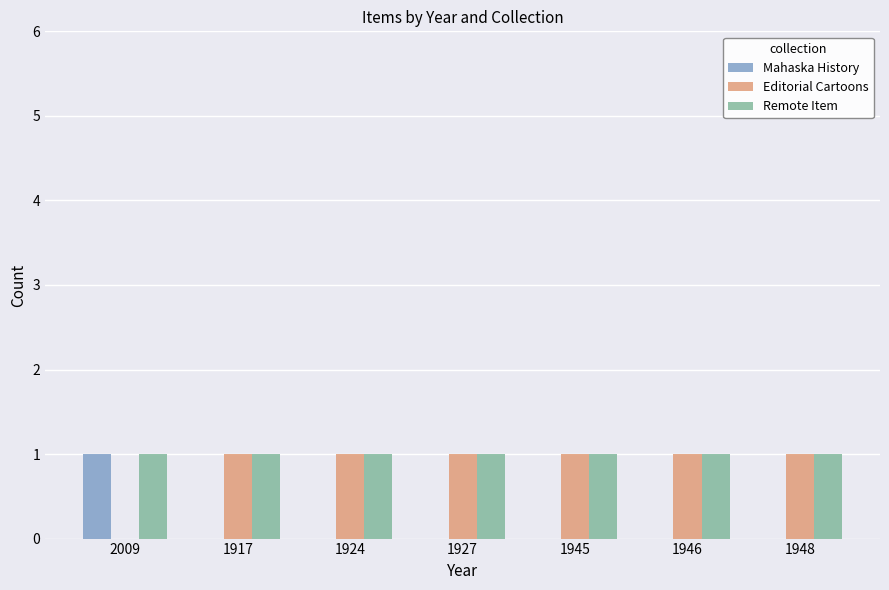

The value of Remote Item at 2009 is 1. True or false?

True